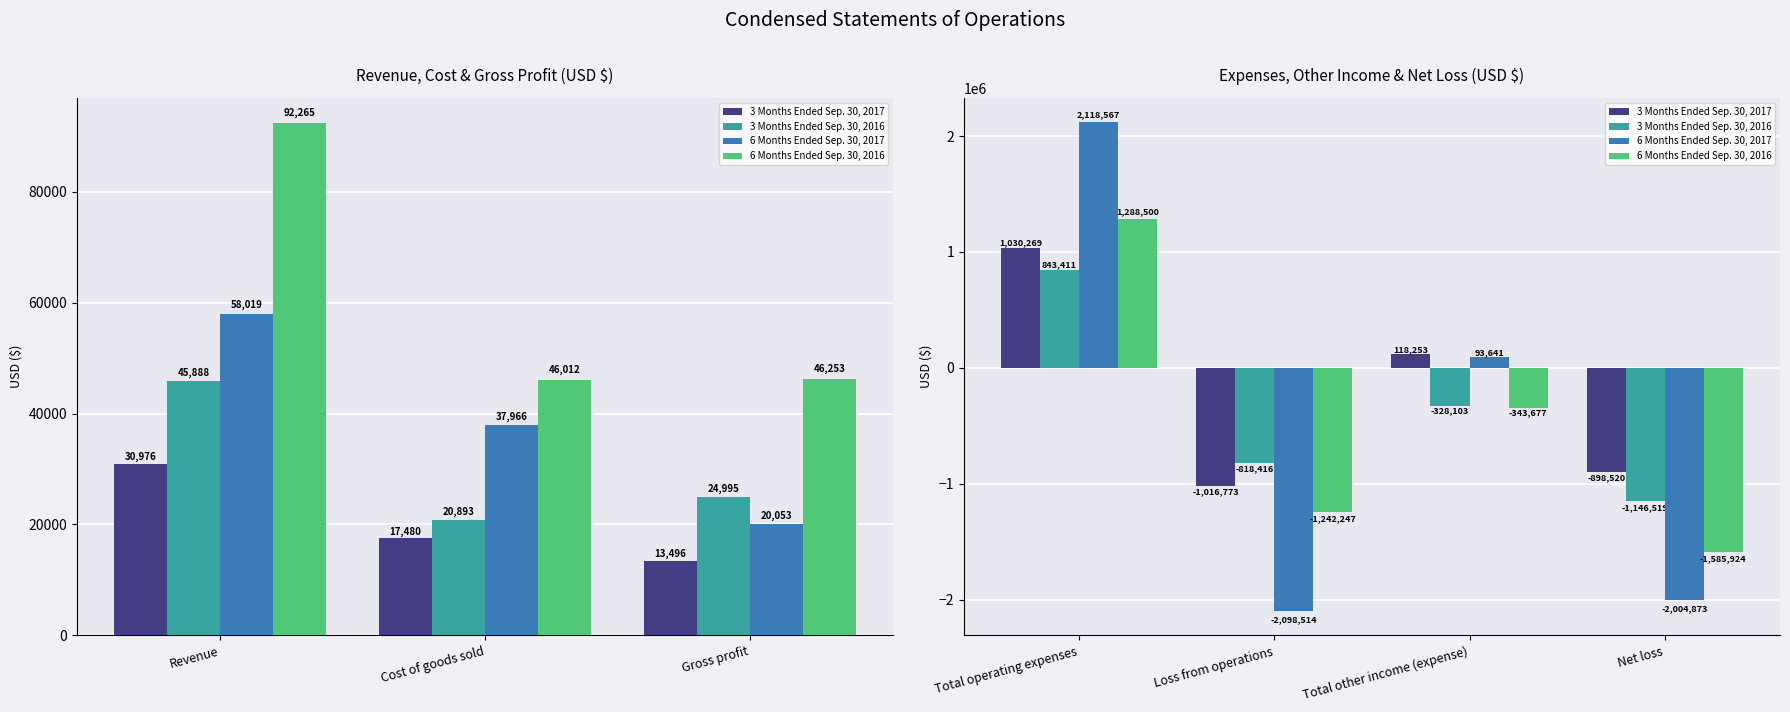

What is the value of the 6 Months Ended Sep. 30, 2016 bar at the 3rd from the left?

-343677